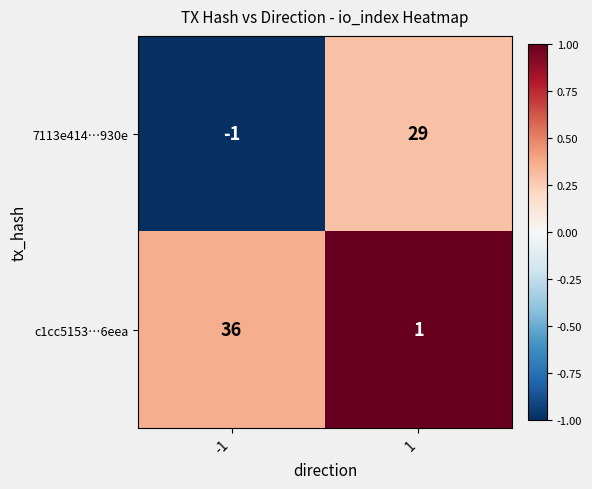

What is the average value of the 7113e414…930e series?

14